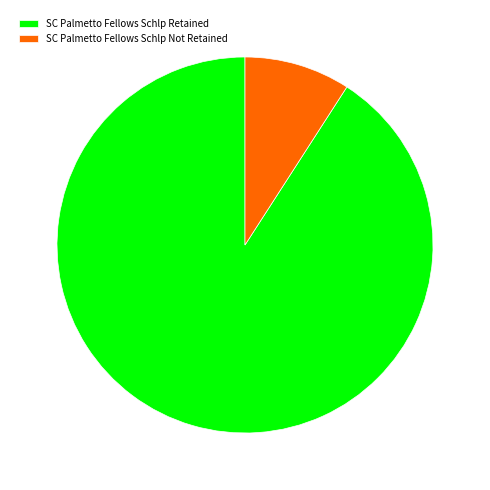

Between SC Palmetto Fellows Schlp Not Retained and SC Palmetto Fellows Schlp Retained, which is larger?

SC Palmetto Fellows Schlp Retained